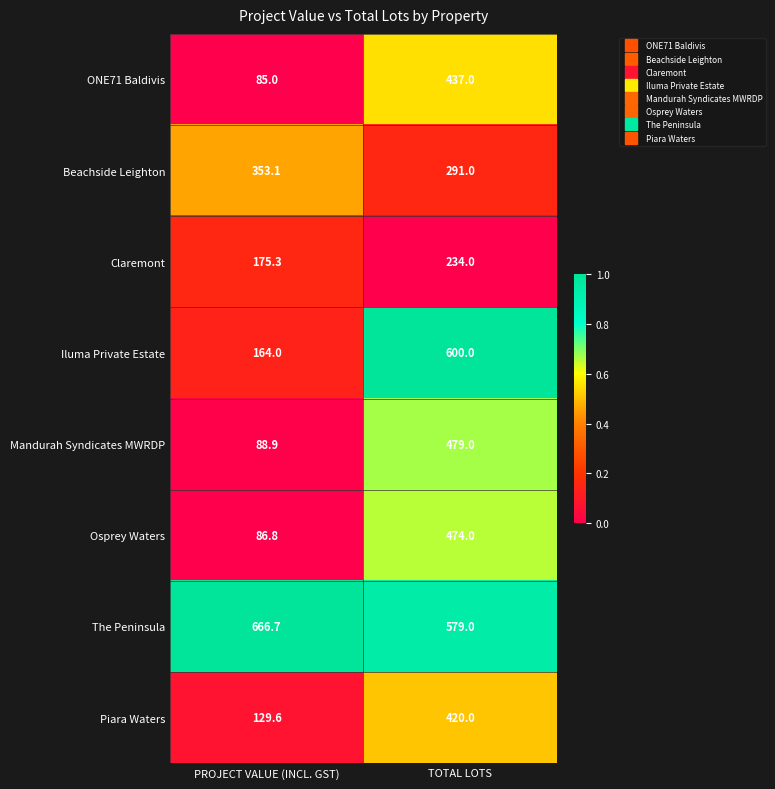

The Beachside Leighton series shows 353.1 at PROJECT VALUE (INCL. GST). True or false?

True